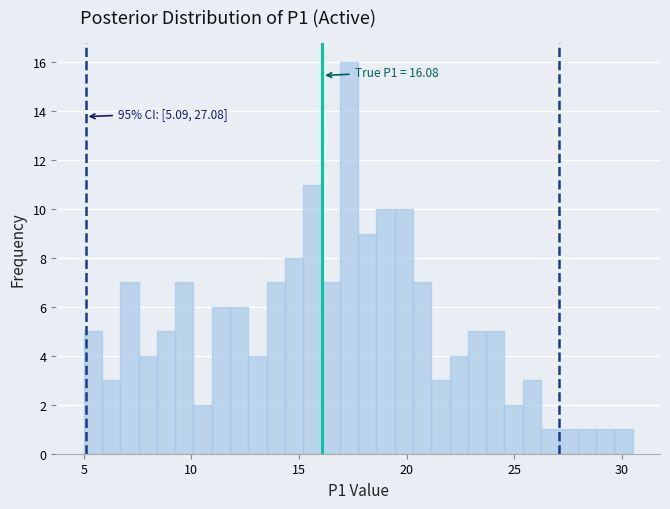

Read against the x-axis, roughly where is the centre of the tallest bar?

17.5